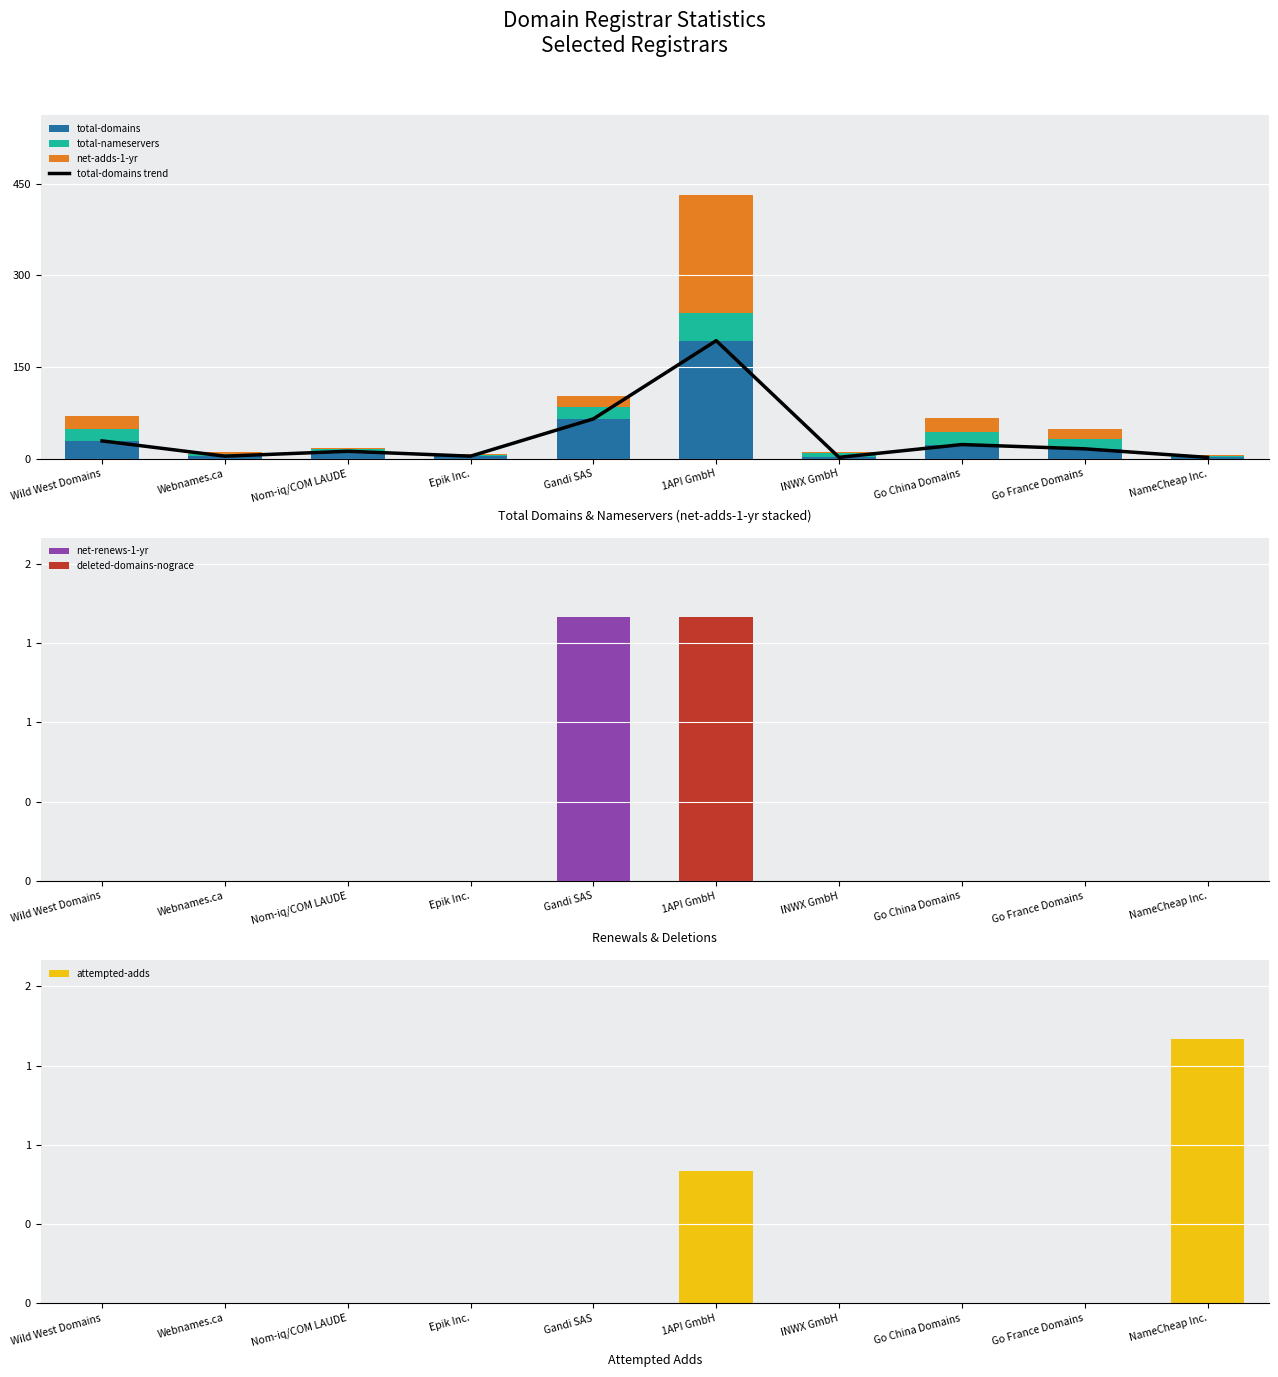

What is the label of the 10th bar from the left?

NameCheap Inc.